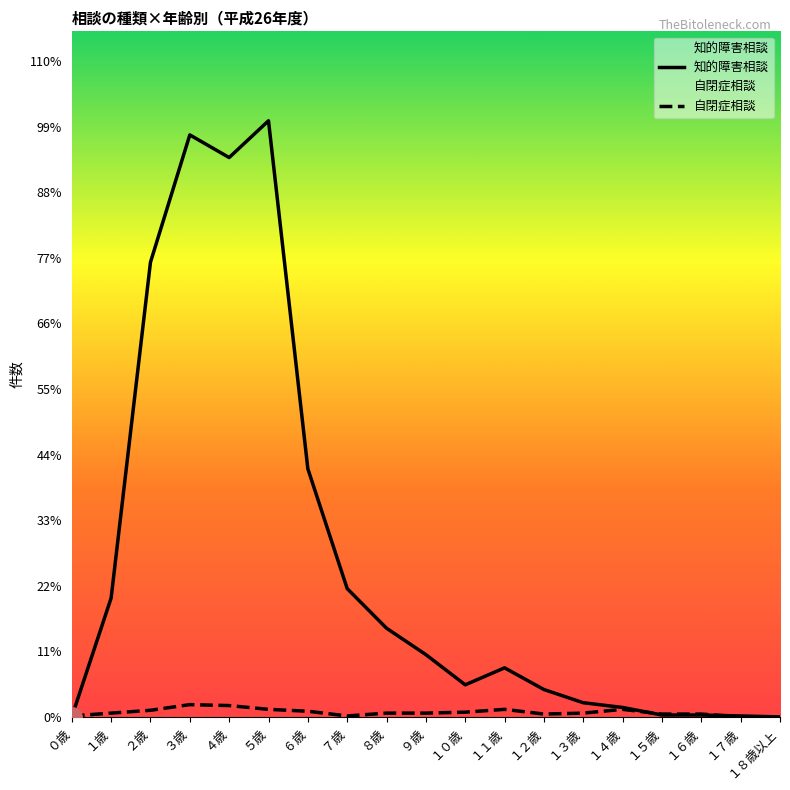

Where is the first local minimum for 自閉症相談?

７歳